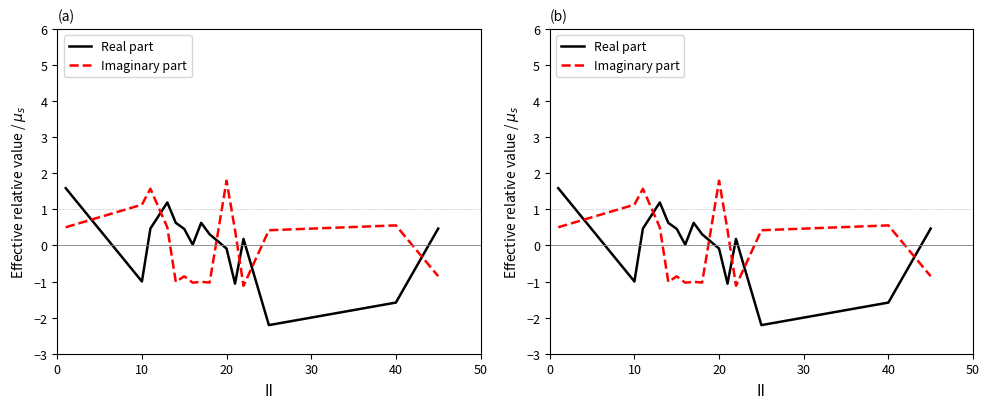

Which series has the widest spread of values?

Real part